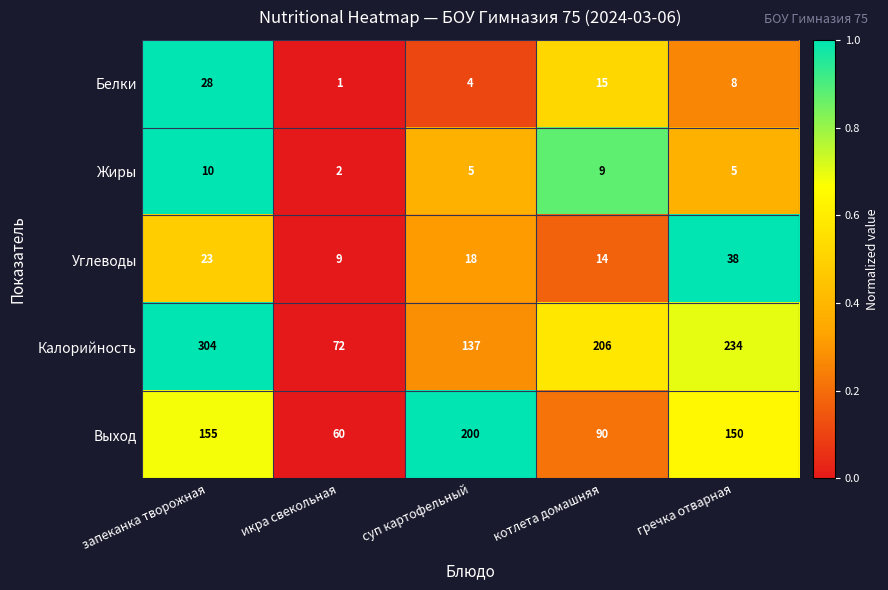

At which category is the sum across all series the highest?

запеканка творожная